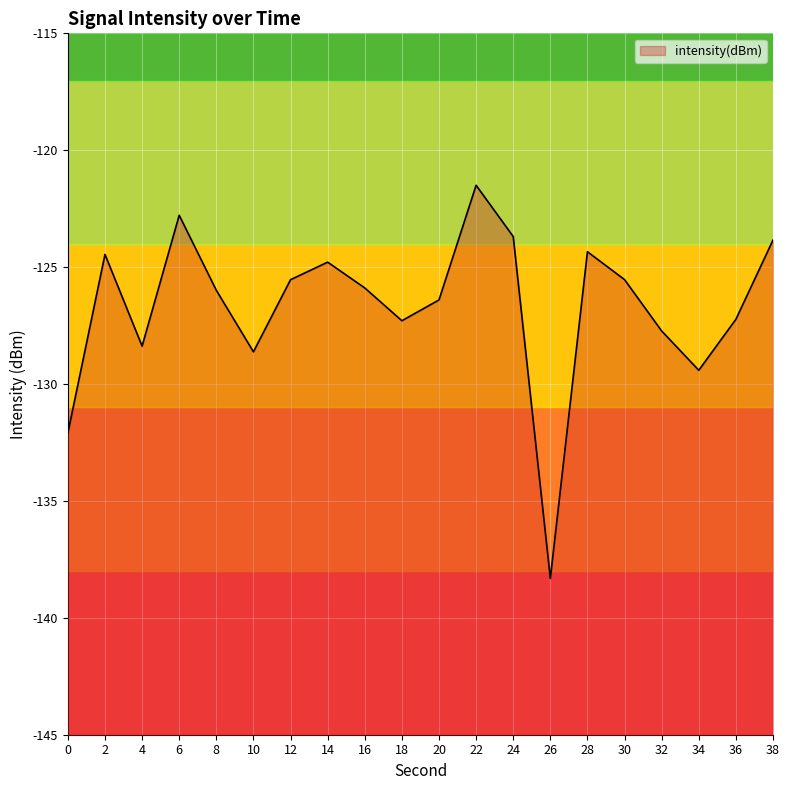

Rank the categories by value from lowest to highest.

26, 0, 34, 10, 4, 32, 18, 36, 20, 8, 16, 12, 30, 14, 2, 28, 38, 24, 6, 22